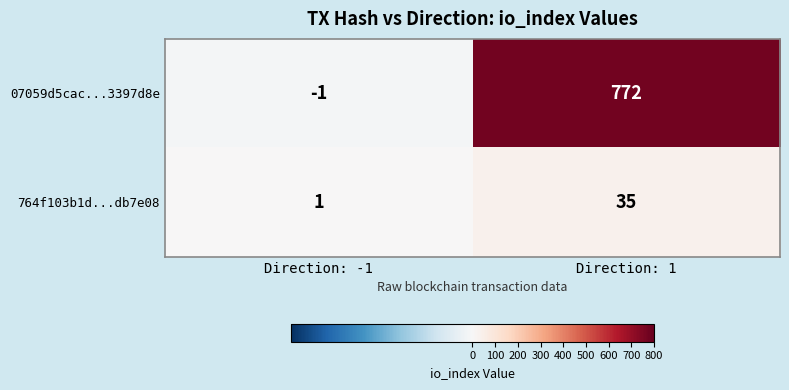

What is the difference between the 764f103b1d...db7e08 values at Direction: 1 and Direction: -1?

34